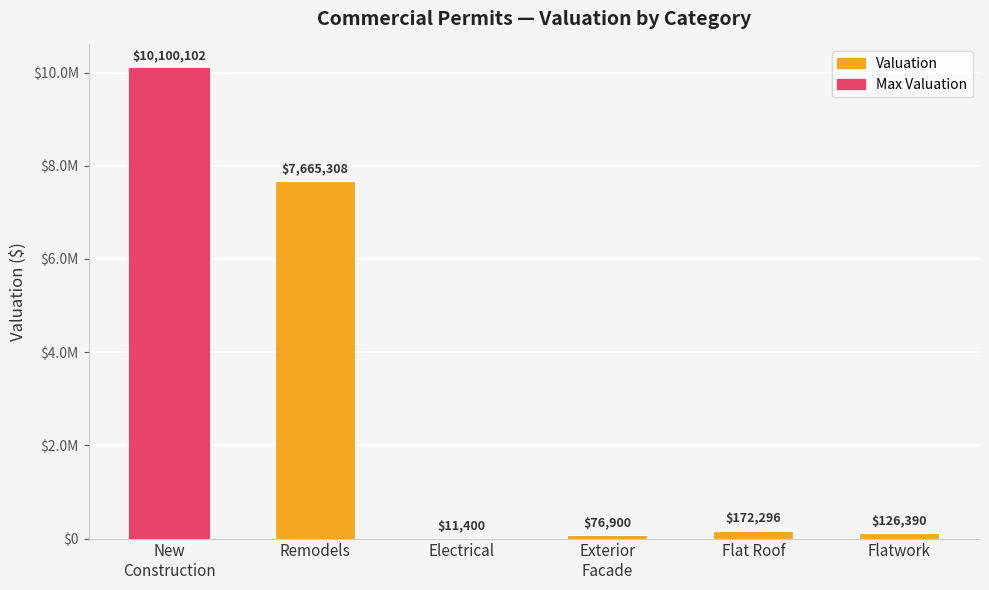

Are the bars horizontal?

No